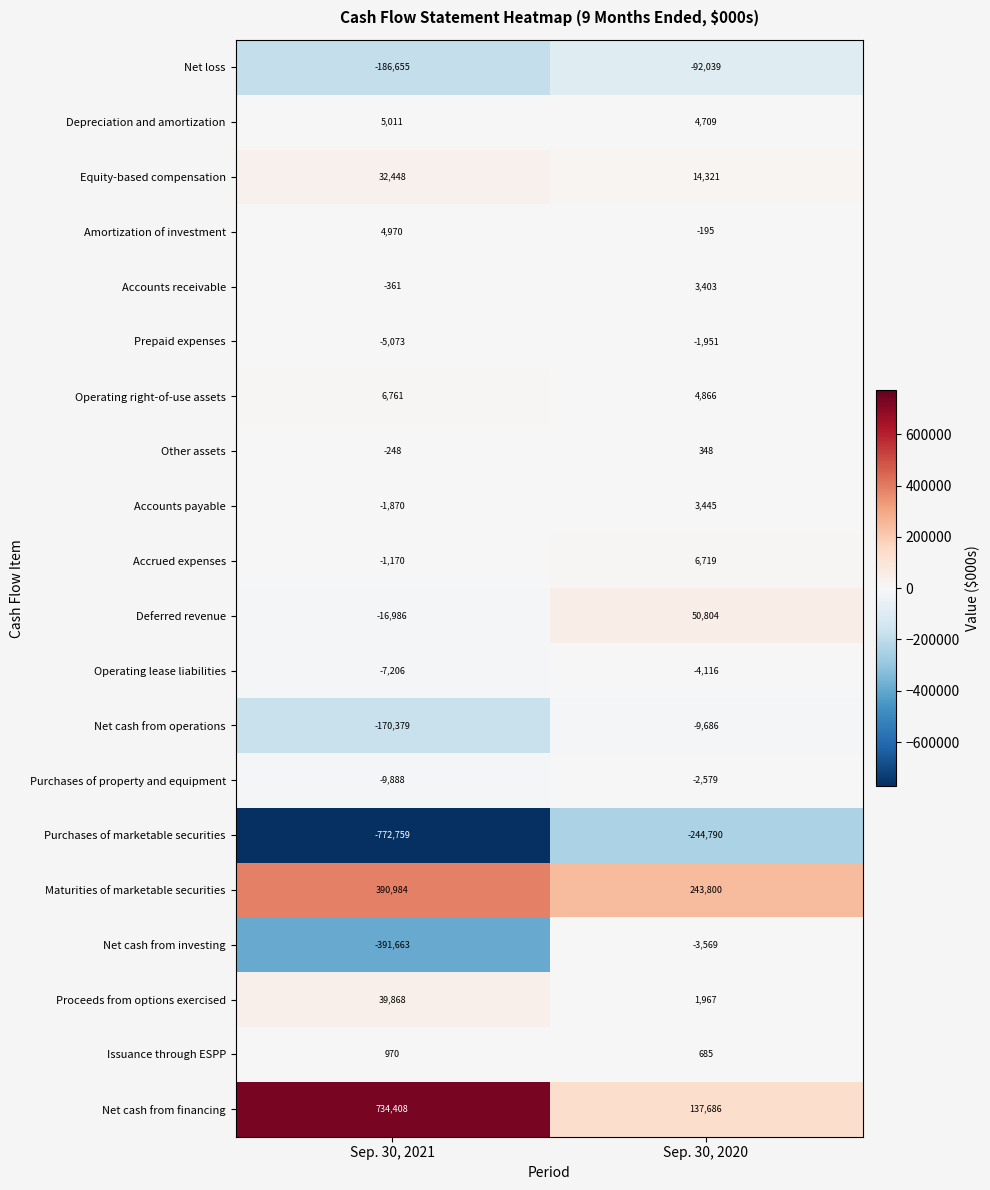

Which series changed the most between Sep. 30, 2021 and Sep. 30, 2020?

Net cash from financing